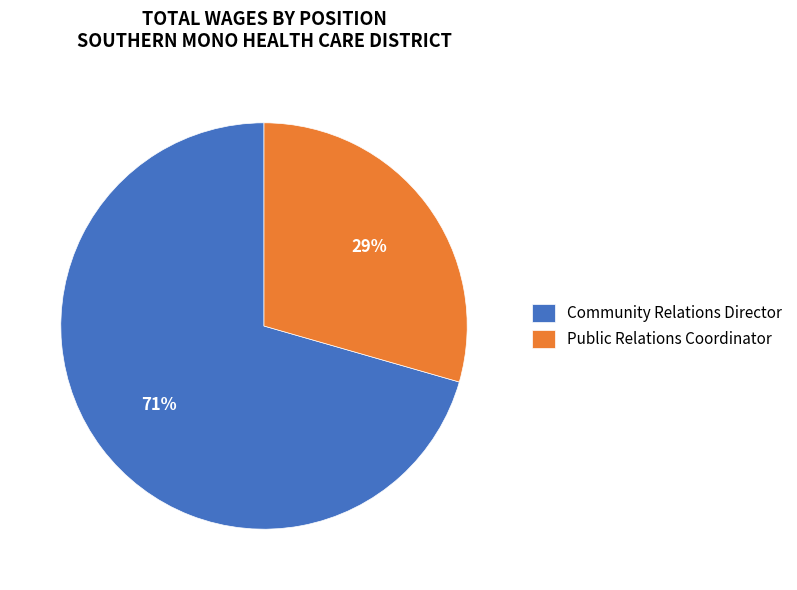

Does any single category account for the majority?

Yes